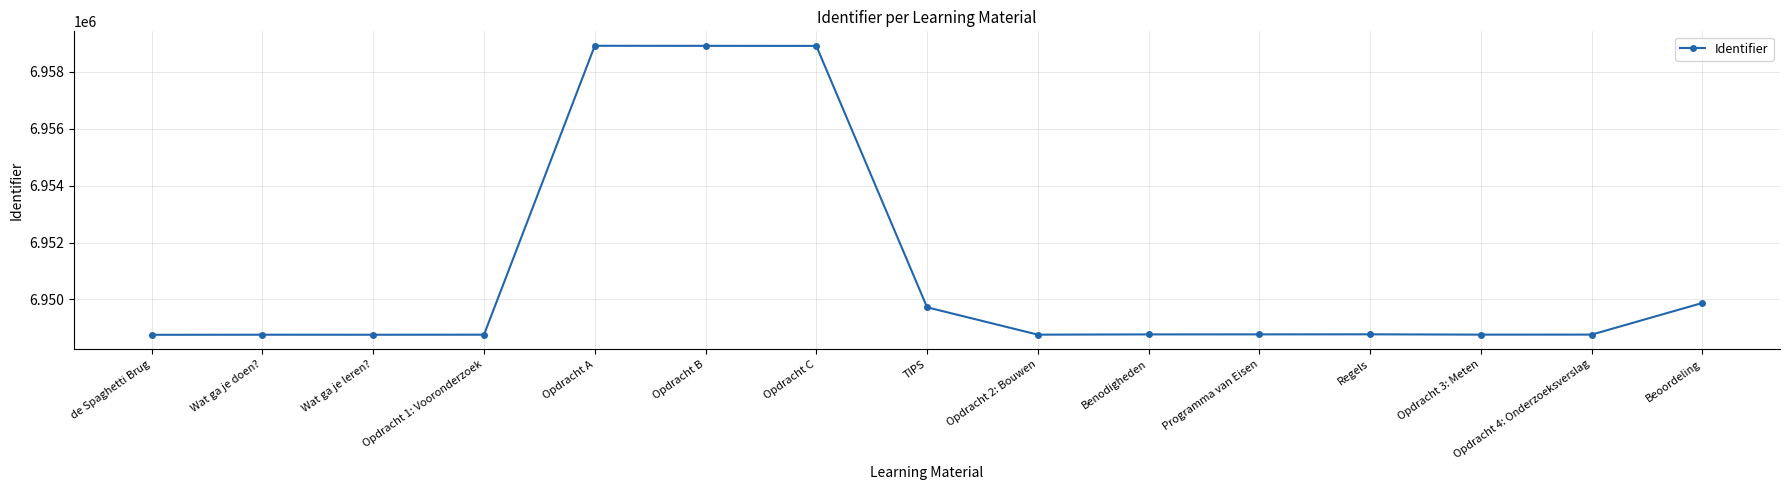

What position from the right is Beoordeling?

1